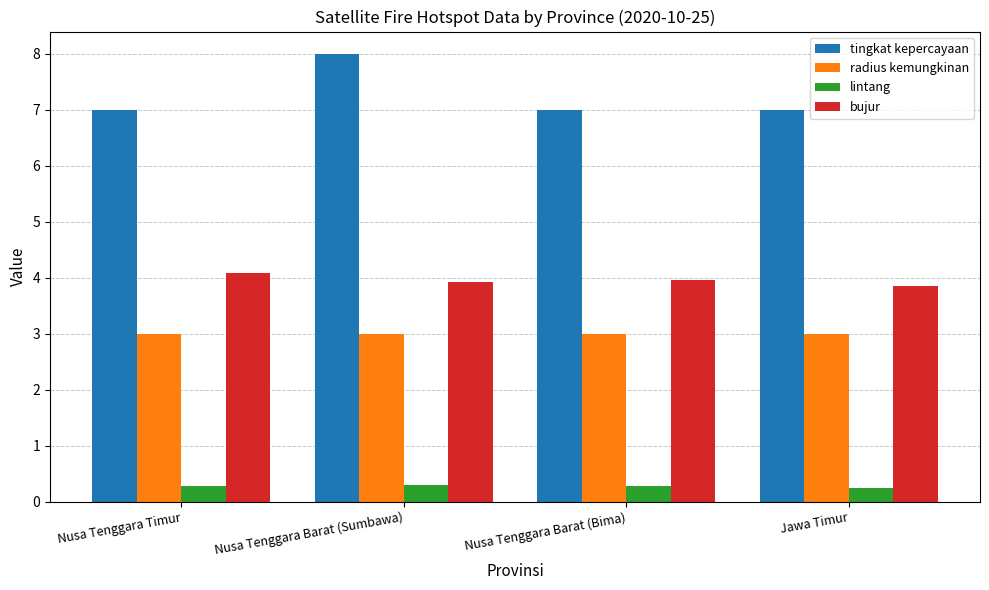

Which series has the largest range (max minus min)?

tingkat kepercayaan